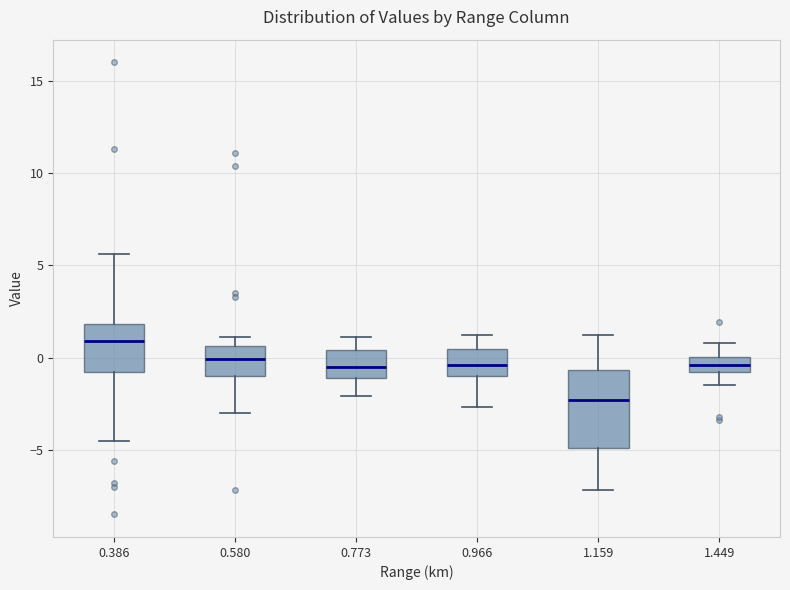

Reading left to right, read every box against the y-axis: the position of its median line, the range the box covers, and the ends of its whiskers. The values are not printed on the chart, so give them approximately, as read against the axis.

0.386: median 1.0, box -1.0 to 2.0, whiskers -4.5 to 5.5
0.580: median 0.0, box -1.0 to 0.5, whiskers -3.0 to 1.0
0.773: median -0.5, box -1.0 to 0.5, whiskers -2.0 to 1.0
0.966: median -0.5, box -1.0 to 0.5, whiskers -2.5 to 1.0
1.159: median -2.5, box -5.0 to -0.5, whiskers -7.0 to 1.0
1.449: median -0.5, box -1.0 to 0.0, whiskers -1.5 to 1.0